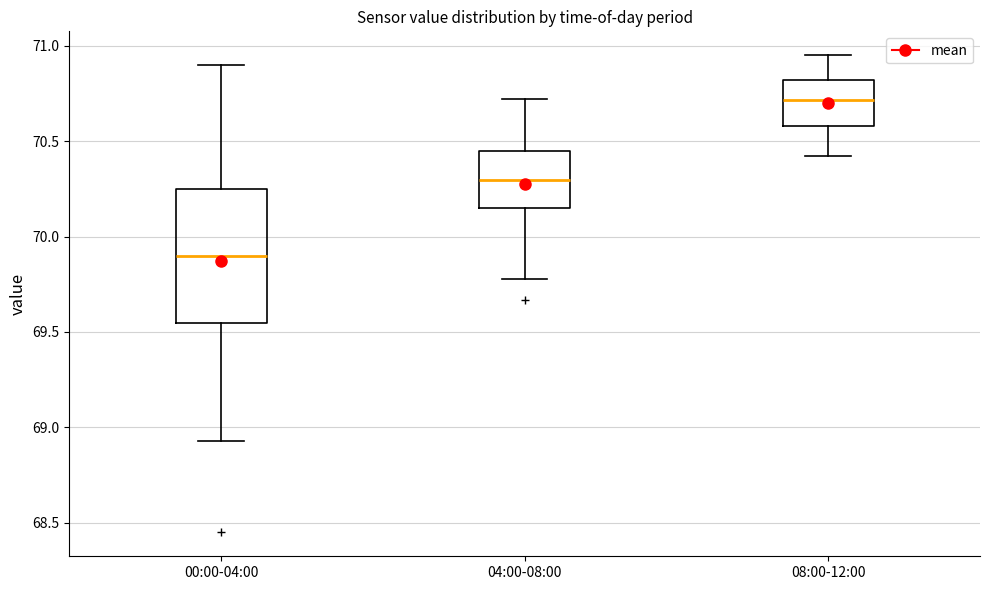

Which box has the lowest median line?

00:00-04:00